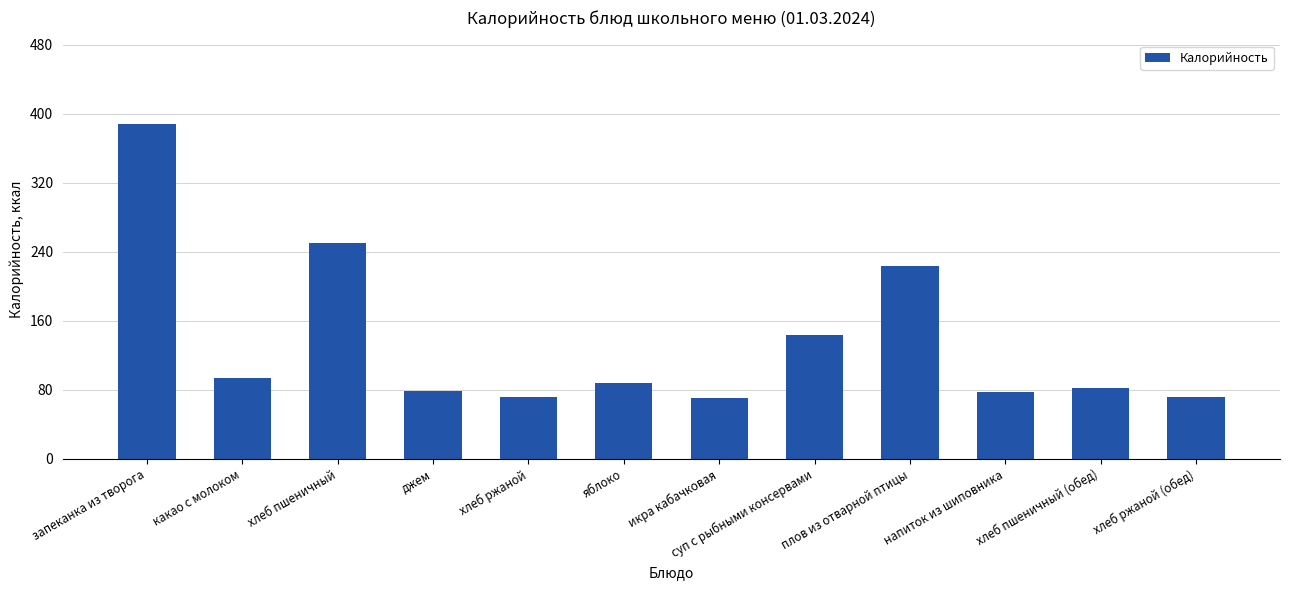

What is the label of the 6th bar from the right?

икра кабачковая